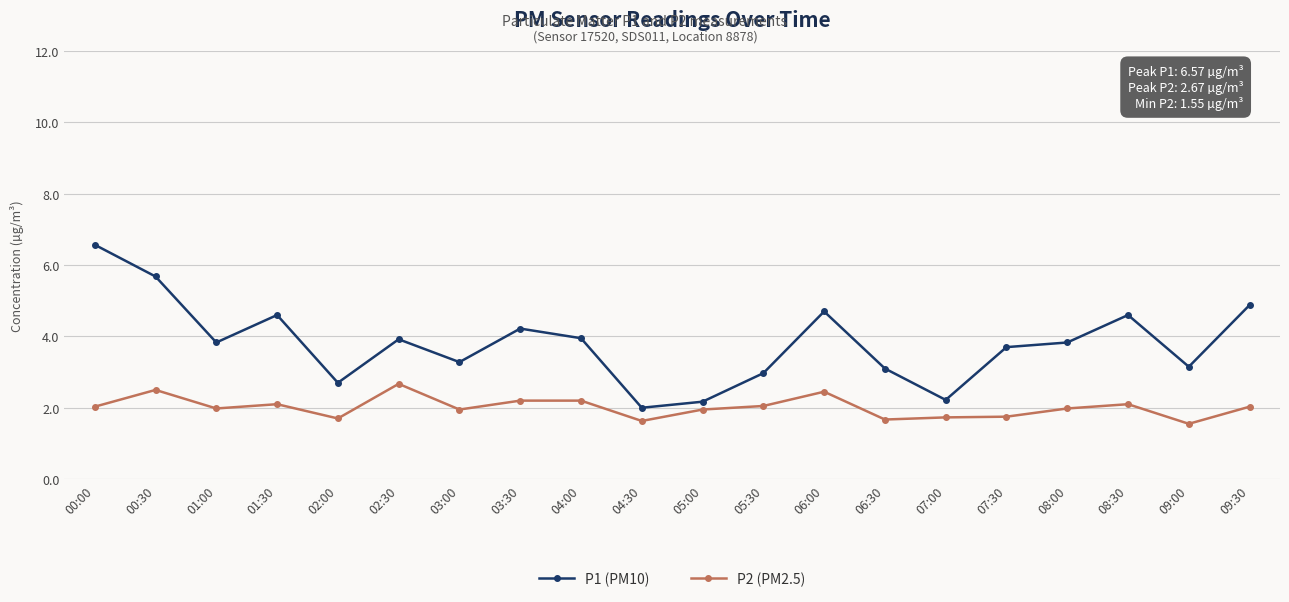

What are all the series names shown in the legend?

P1 (PM10), P2 (PM2.5)